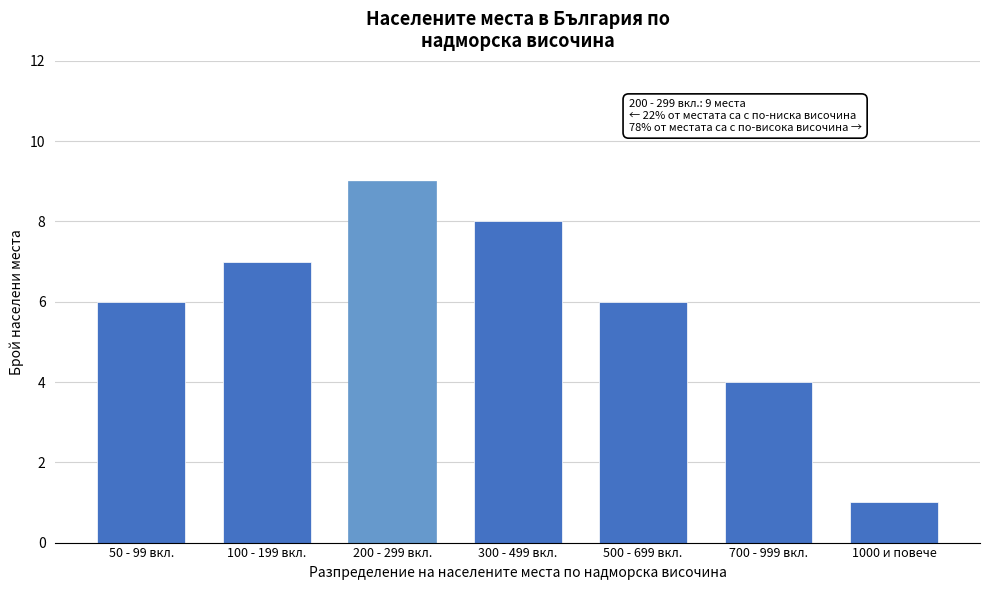

Reading left to right, list all the values displayed in this chart.

50 - 99 вкл.=6	100 - 199 вкл.=7	200 - 299 вкл.=9	300 - 499 вкл.=8	500 - 699 вкл.=6	700 - 999 вкл.=4	1000 и повече=1